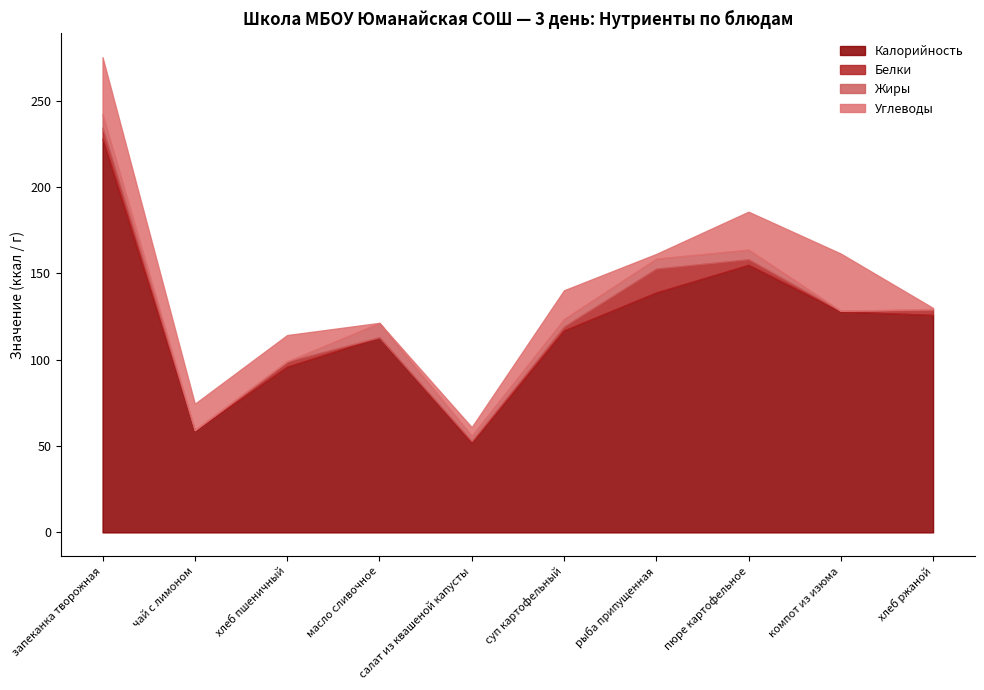

How many data points in Белки are less than 2?

4